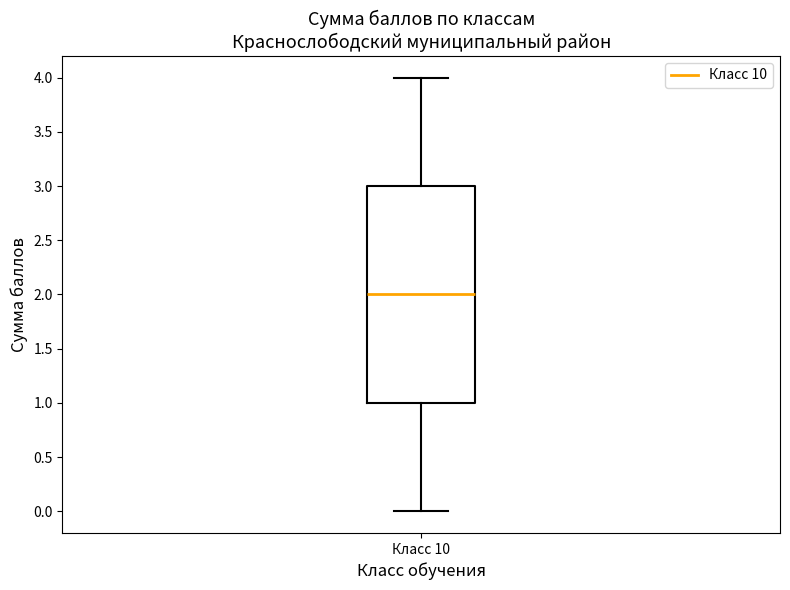

Where is the upper edge of the box for Класс 10 on the y-axis? The values are not printed on the chart, so give them approximately, as read against the axis.

3